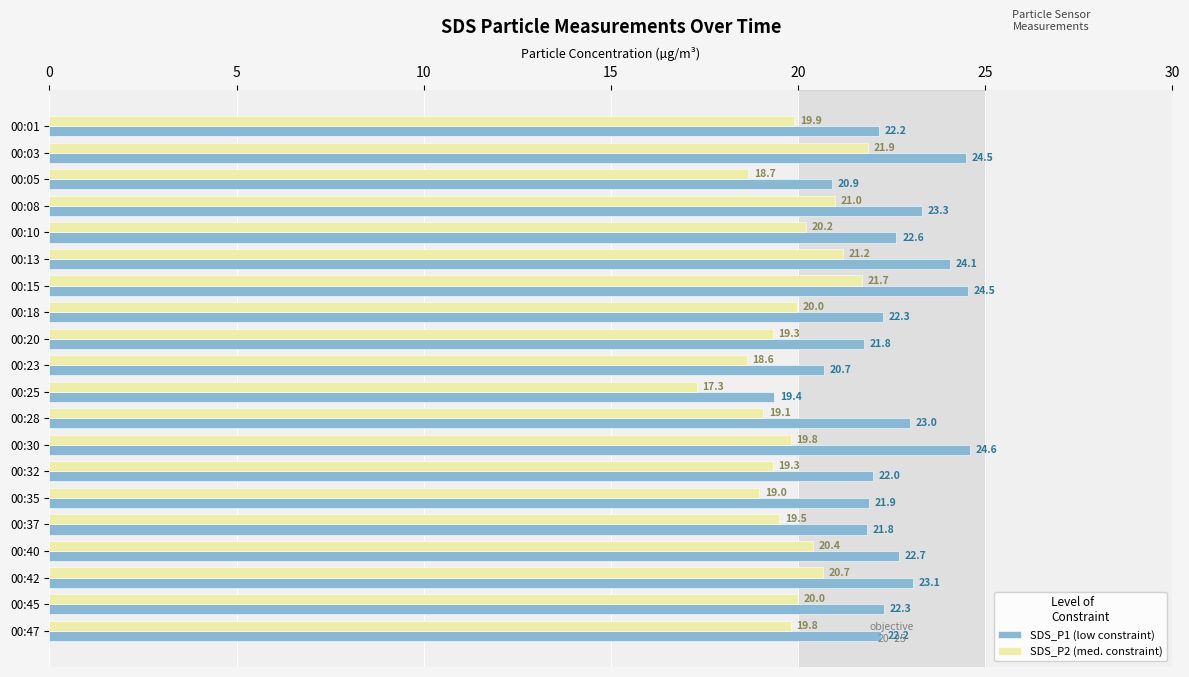

Which series has the widest spread of values?

SDS_P1 (low constraint)